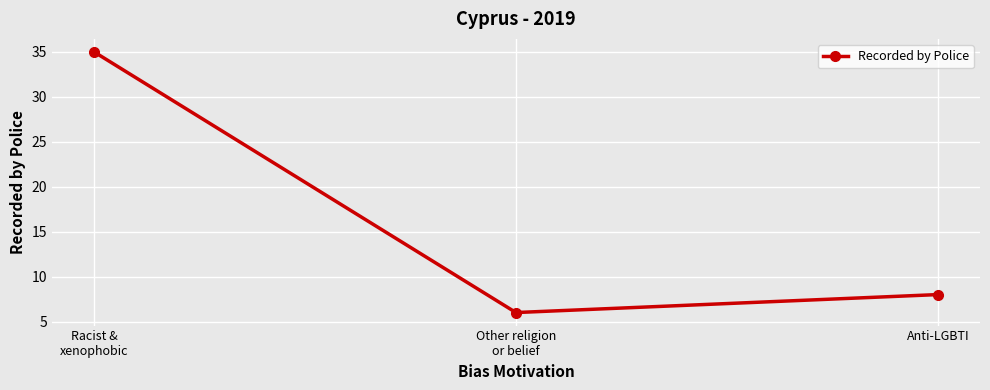

Which has a higher value, Anti-LGBTI or Other religion
or belief?

Anti-LGBTI